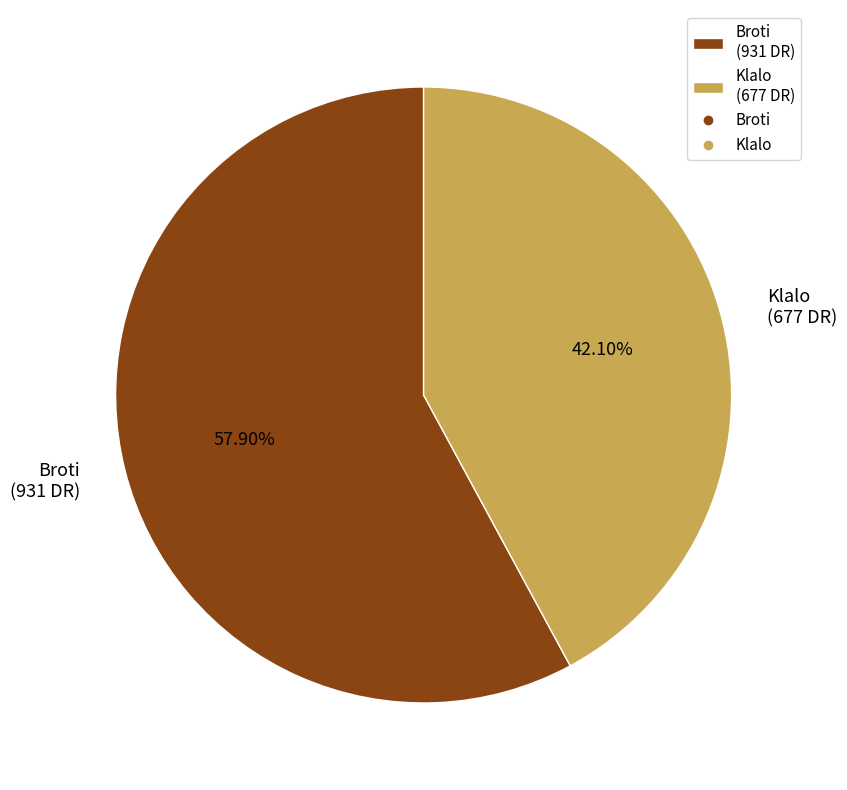

Combined, what portion of the pie is Broti and Klalo?

100.0%